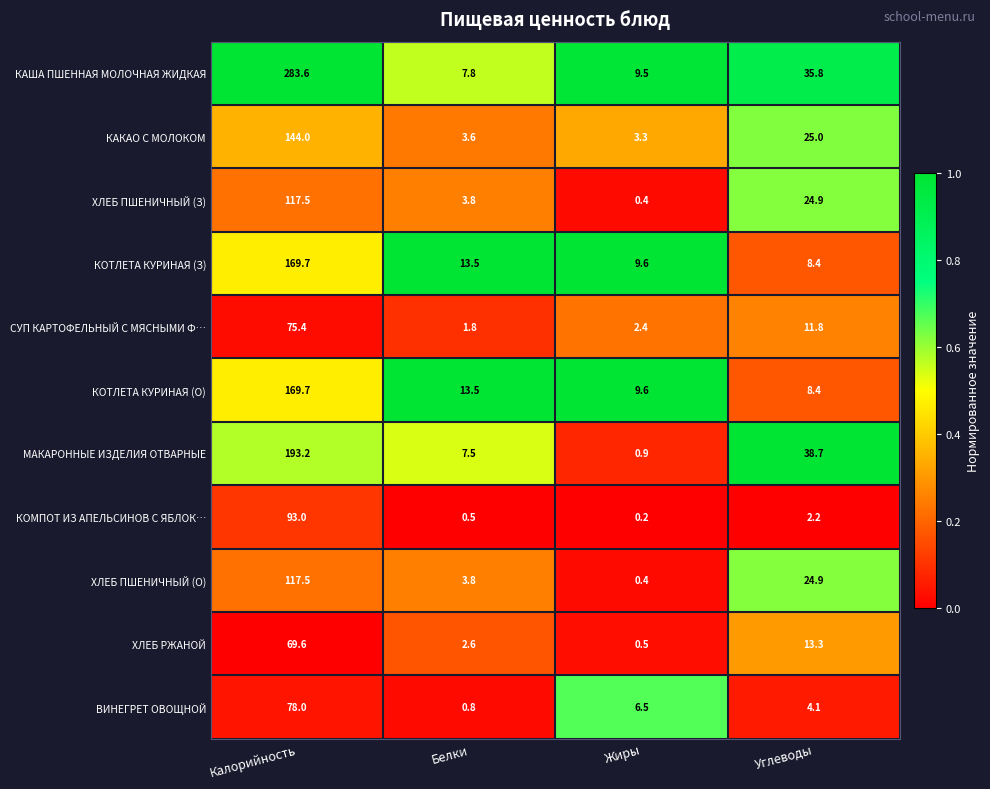

Between Калорийность and Белки, which series saw the biggest shift?

КАША ПШЕННАЯ МОЛОЧНАЯ ЖИДКАЯ